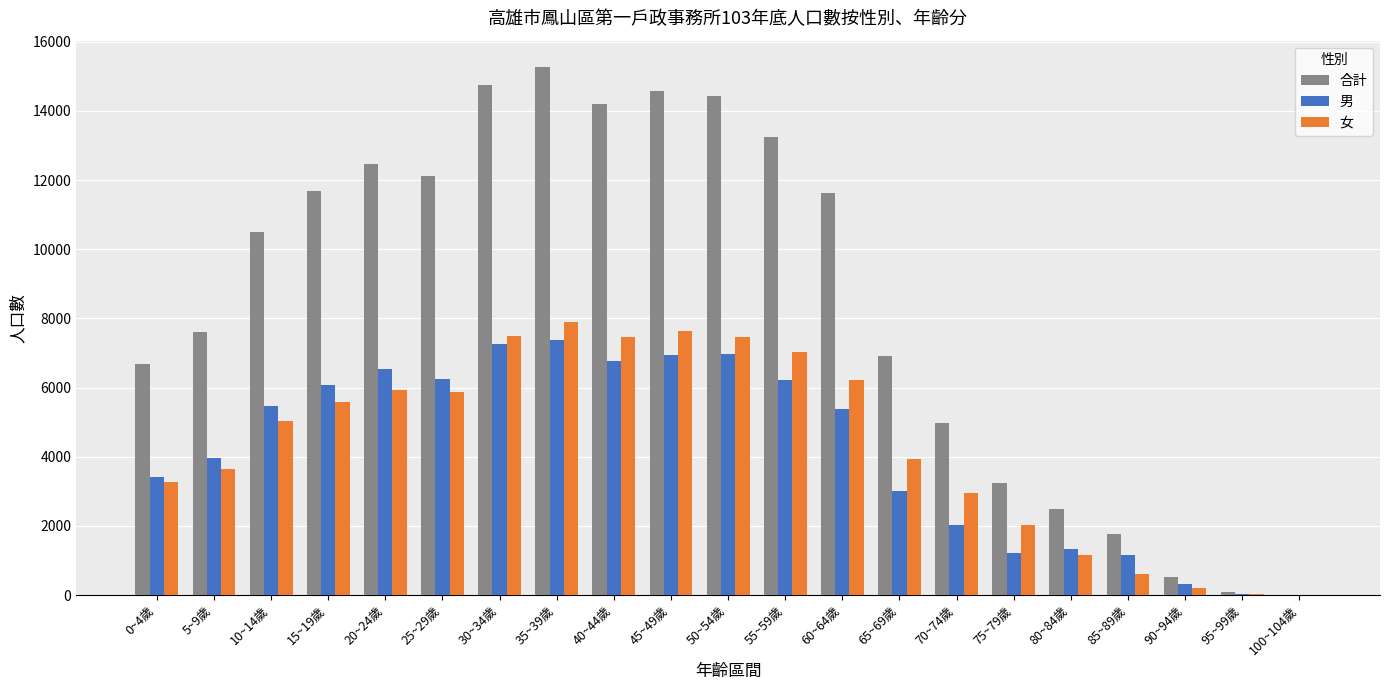

Between 15~19歲 and 65~69歲, which series saw the biggest shift?

合計